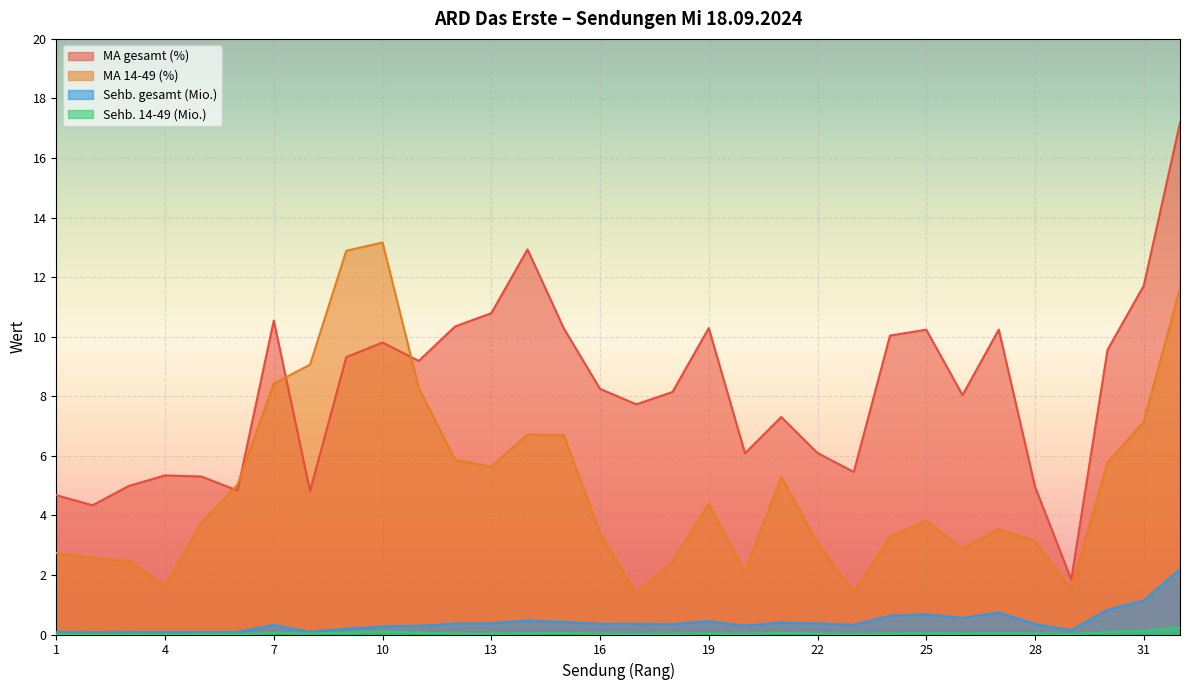

What is the average value of the MA 14-49 (%) series?

5.0